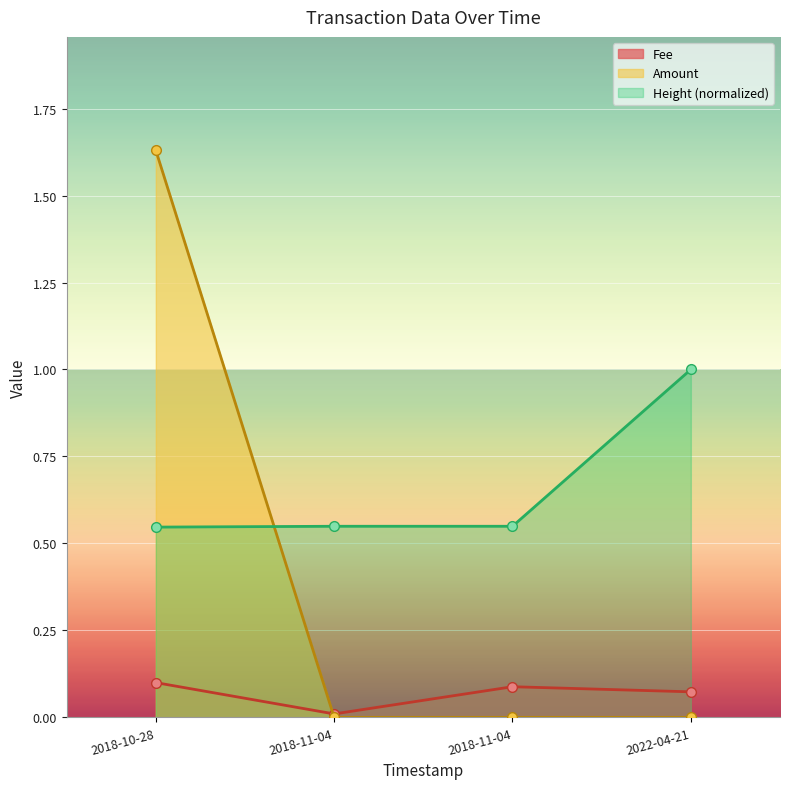

Count the number of categories in the chart.

4